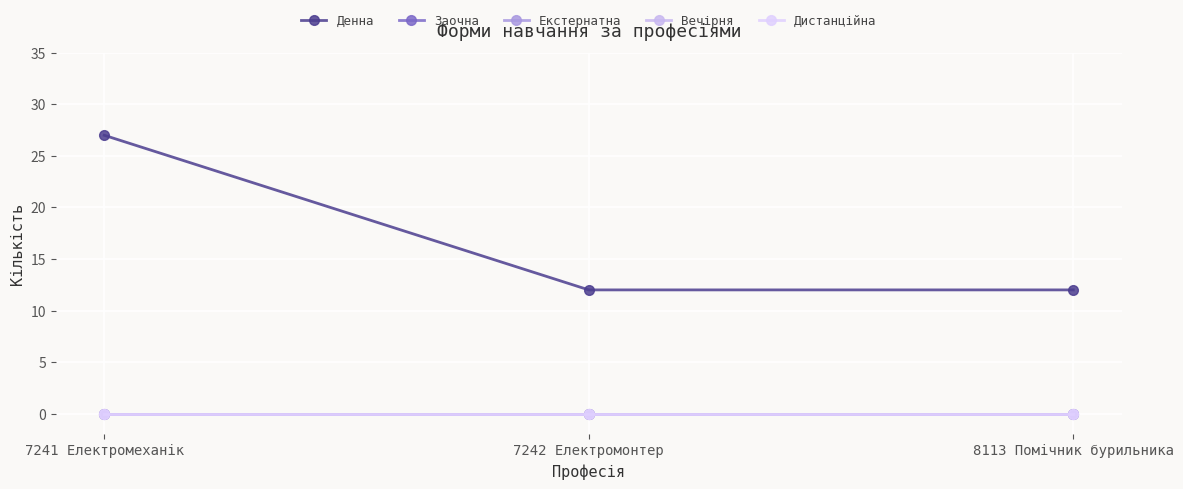

Which series changed the most between 7241 Електромеханік and 7242 Електромонтер?

Денна